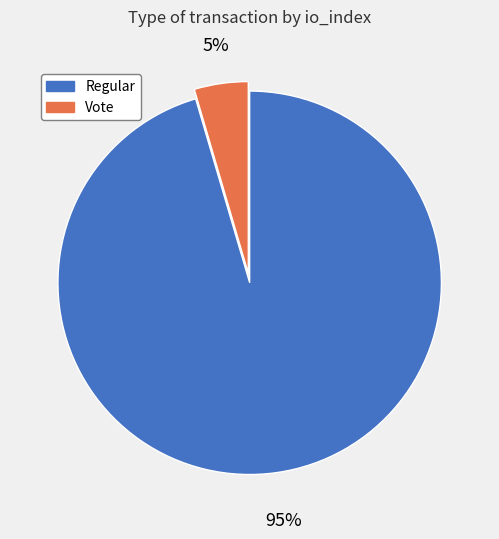

Between Vote and Regular, which is larger?

Regular